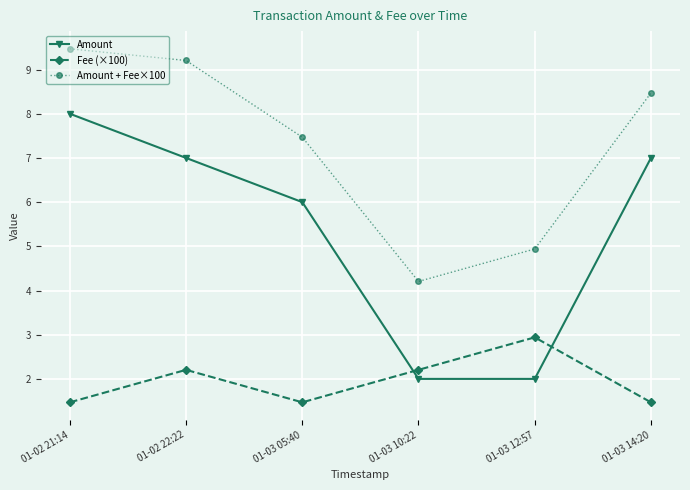

How many data points in Amount + Fee×100 are less than 8?

3